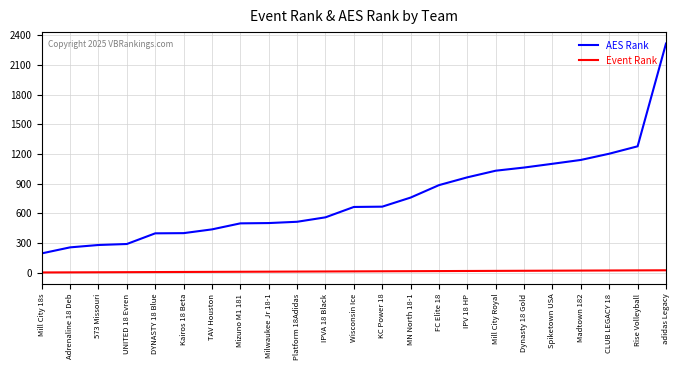

Is it true that AES Rank equals 808 at Mizuno M1 181?

False